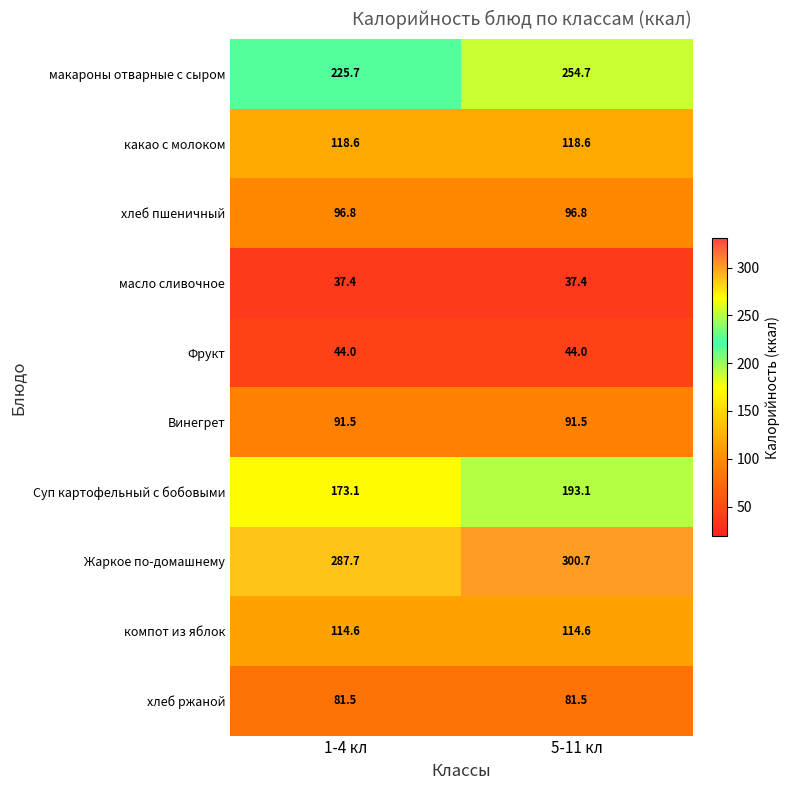

Reading left to right, list all the values displayed in this chart.

макароны отварные с сыром: 225.7	254.7
какао с молоком: 118.6	118.6
хлеб пшеничный: 96.8	96.8
масло сливочное: 37.4	37.4
Фрукт: 44.0	44.0
Винегрет: 91.5	91.5
Суп картофельный с бобовыми: 173.1	193.1
Жаркое по-домашнему: 287.7	300.7
компот из яблок: 114.6	114.6
хлеб ржаной: 81.5	81.5